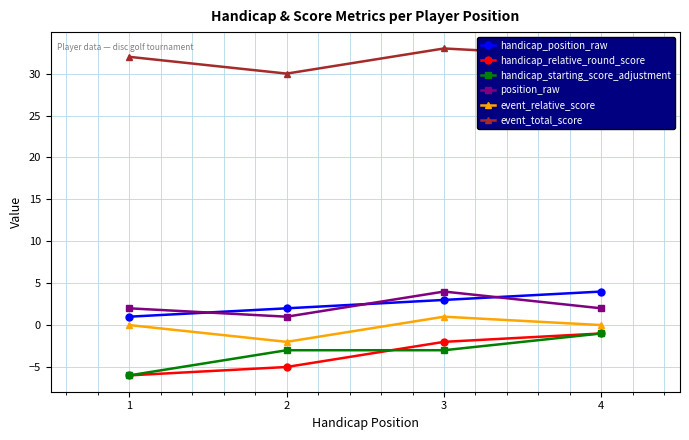

Count the number of data series in this chart.

6